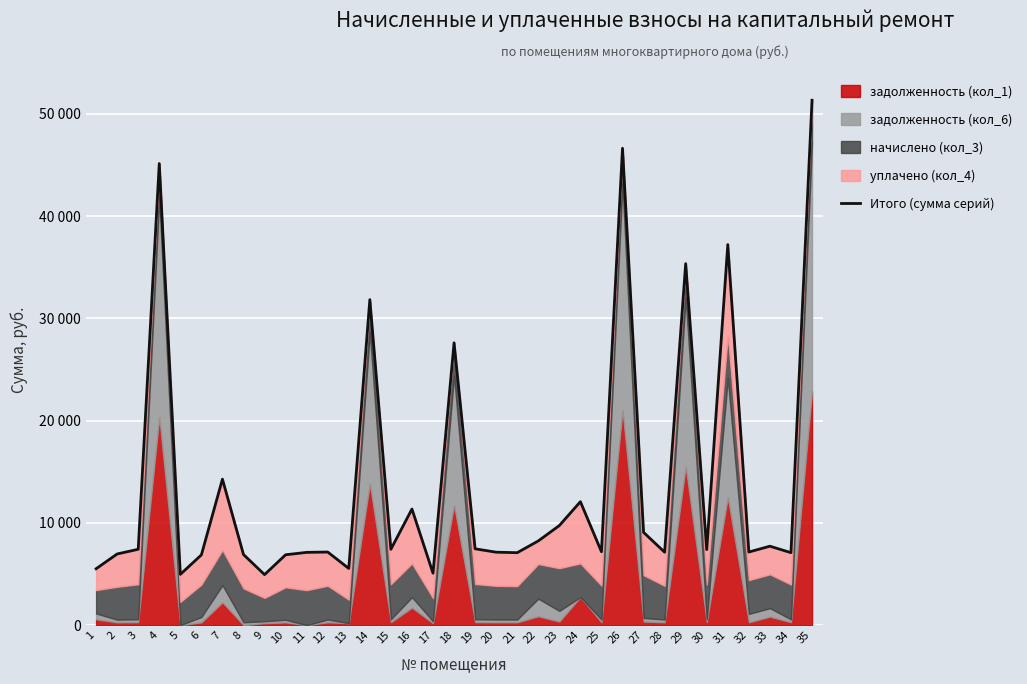

What is the value of the 25th point from the left?

7178.7